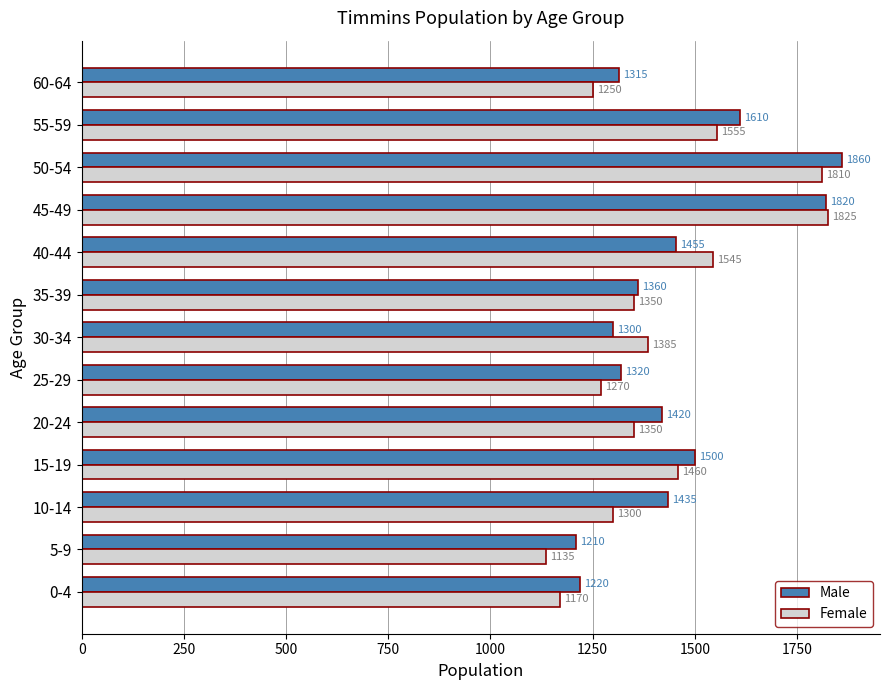

True or false: Male has a value of 1210 at 5-9.

True